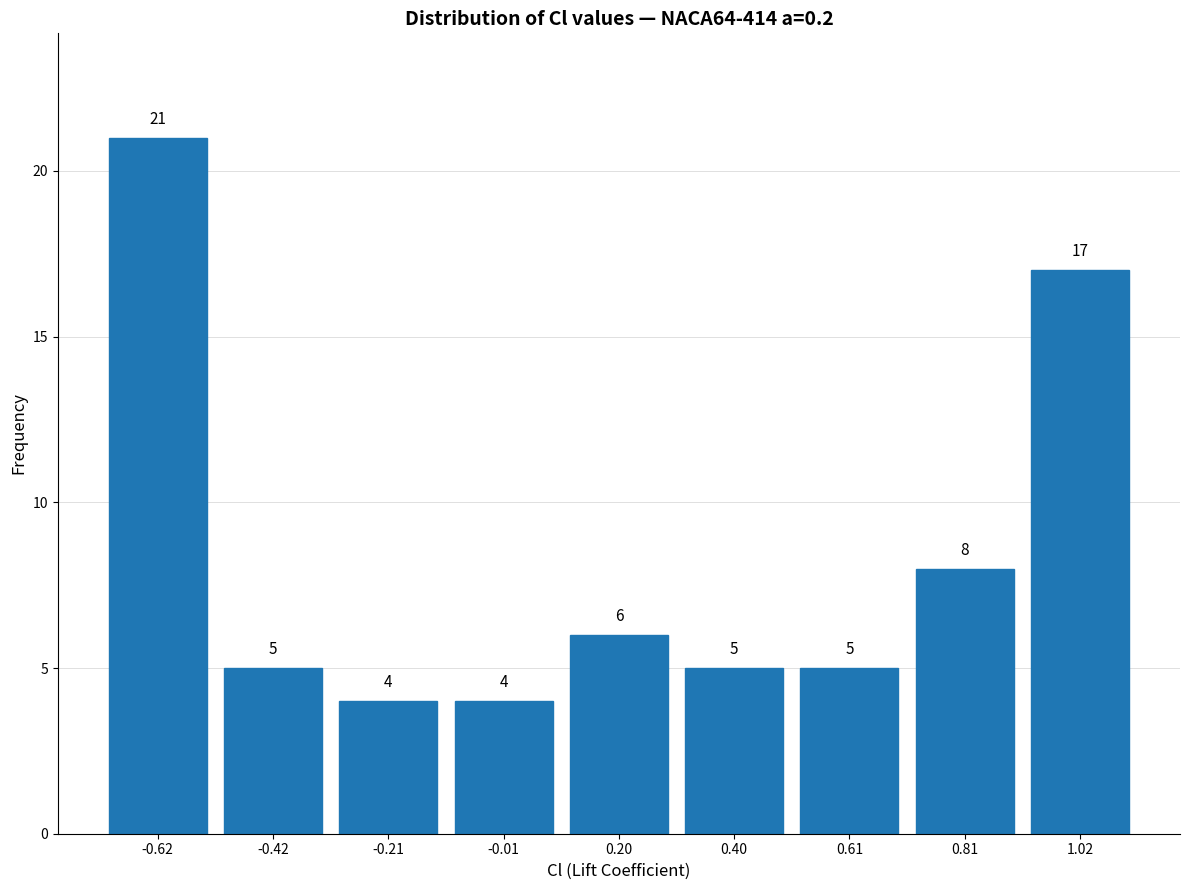

Over which range of the x-axis is the bar tallest?

-0.7 to -0.5